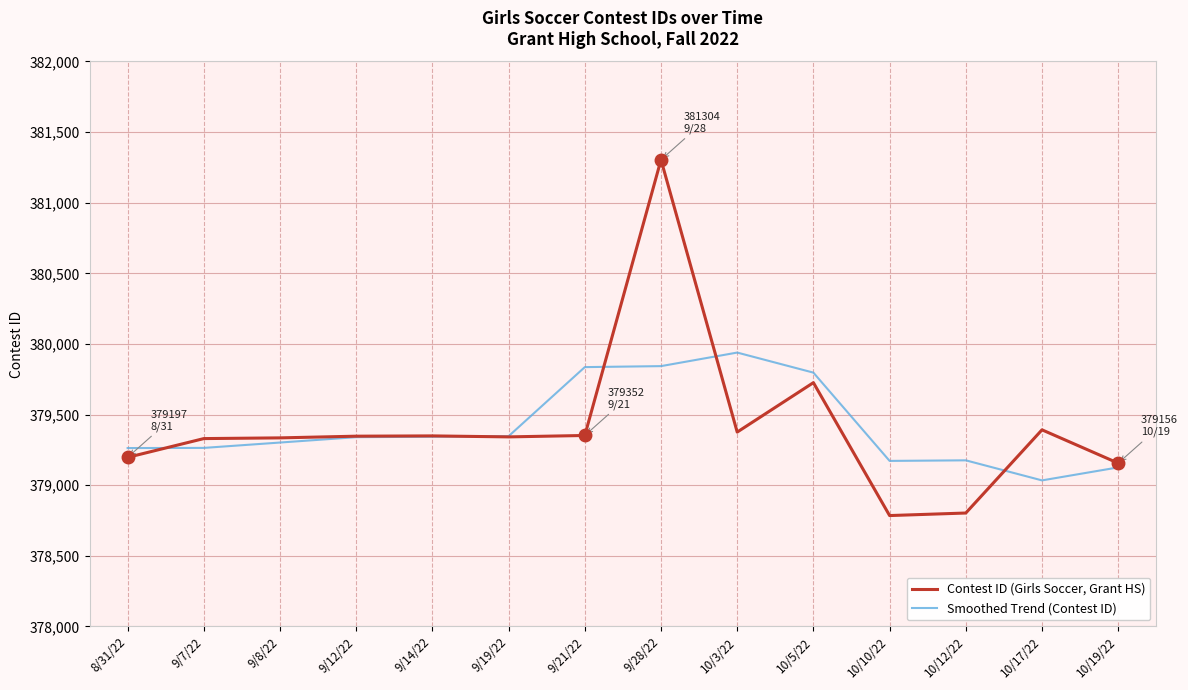

What are all the series names shown in the legend?

Contest ID (Girls Soccer, Grant HS), Smoothed Trend (Contest ID)